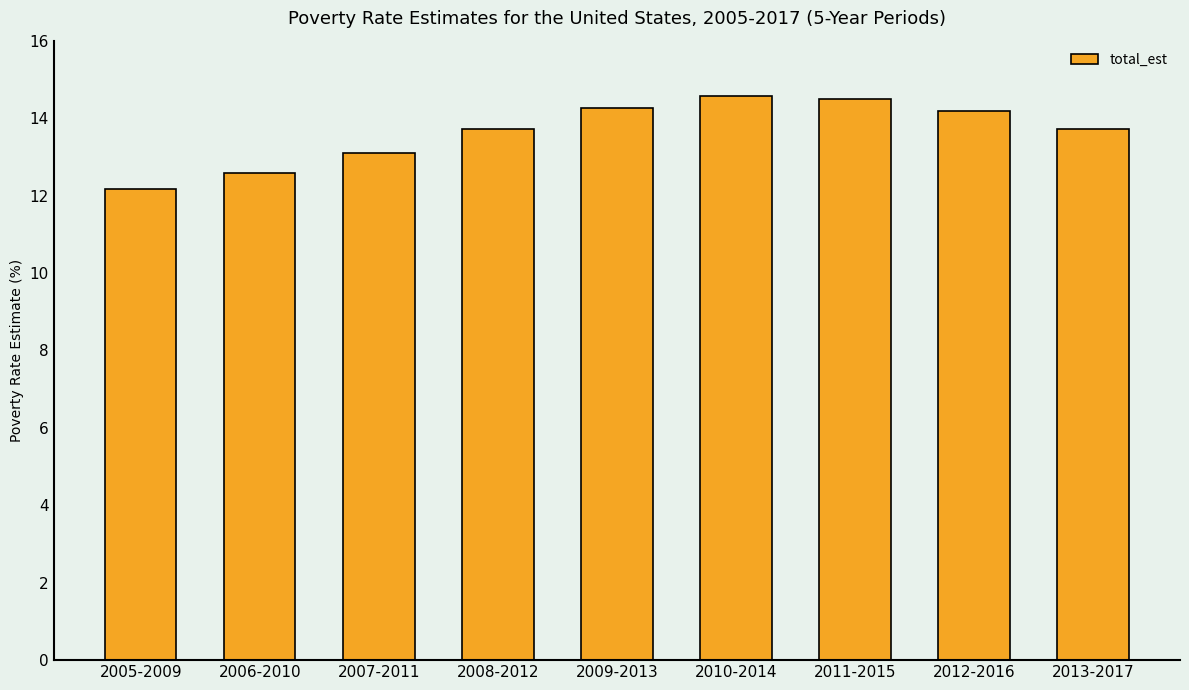

Reading left to right, extract all data points from this chart.

2005-2009=12.2	2006-2010=12.6	2007-2011=13.1	2008-2012=13.7	2009-2013=14.3	2010-2014=14.6	2011-2015=14.5	2012-2016=14.2	2013-2017=13.7